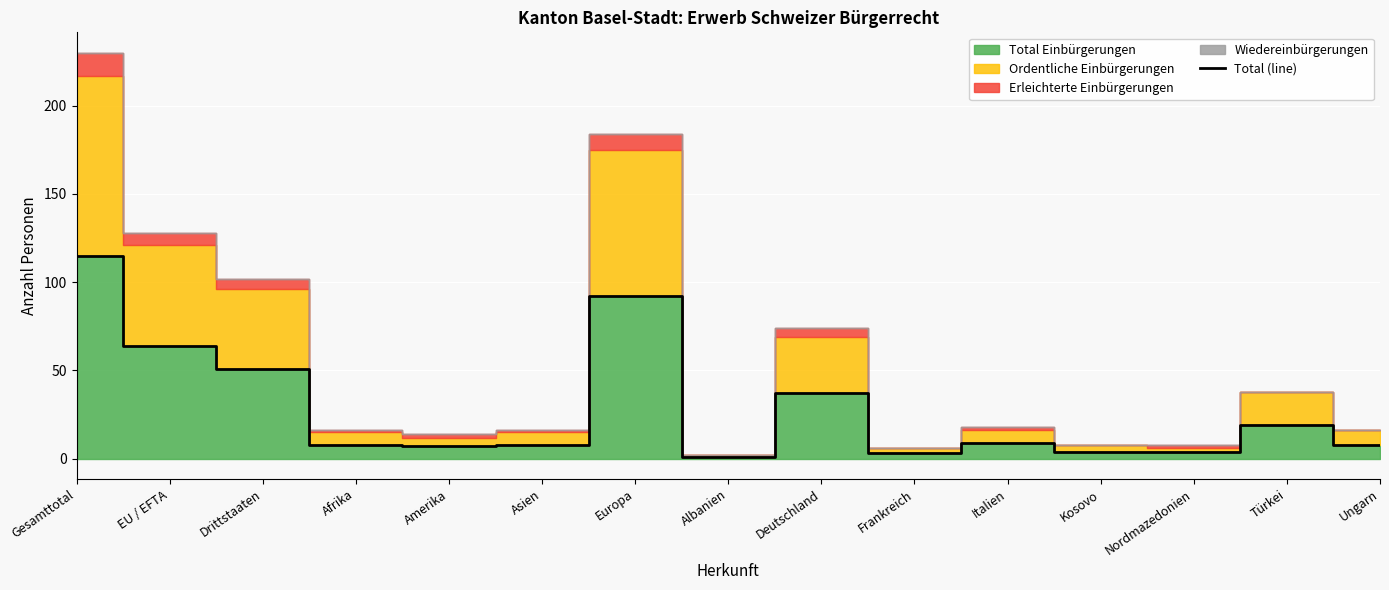

Does the chart display data point markers on the line(s)?

No